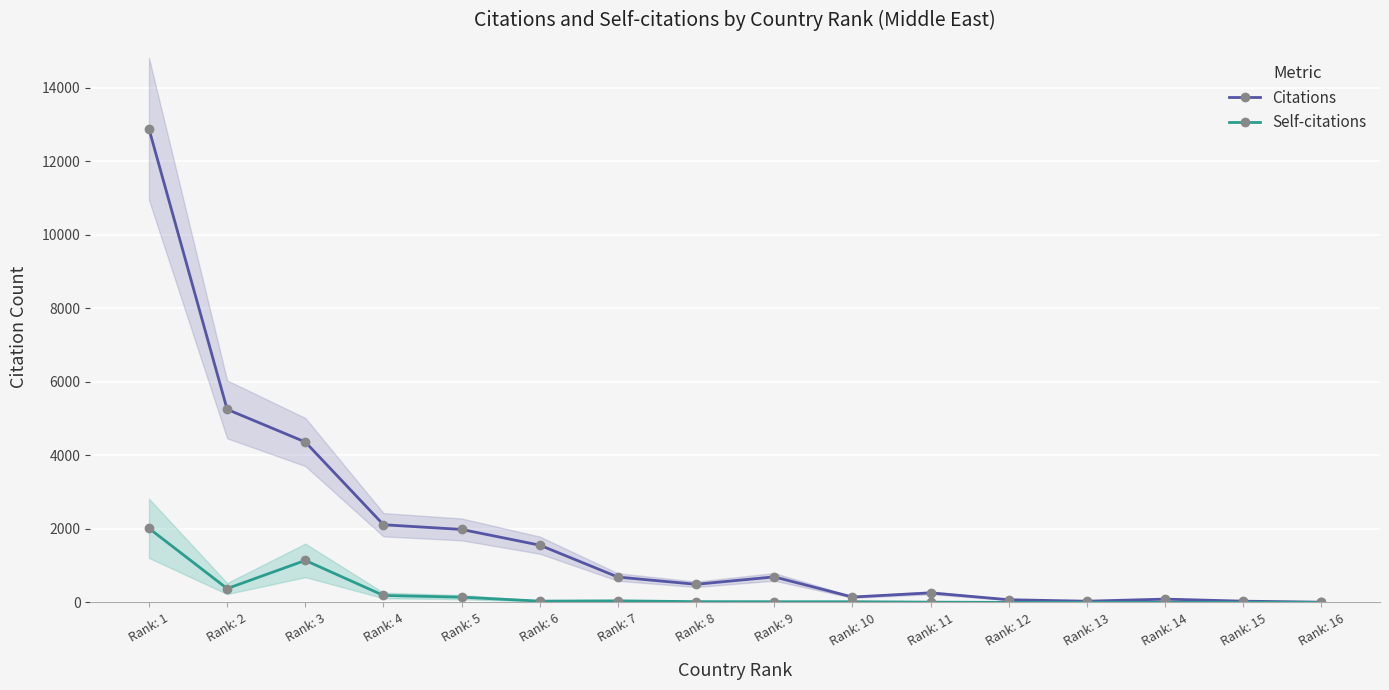

Which category has the highest value in the Self-citations series?

Rank: 1